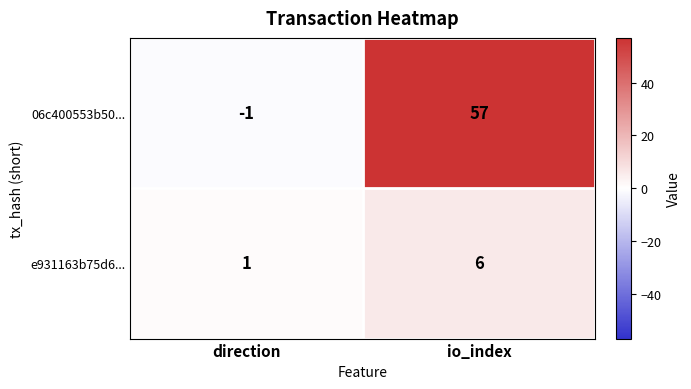

Reading left to right, what are all the values shown in this chart?

06c400553b50...: -1	57
e931163b75d6...: 1	6